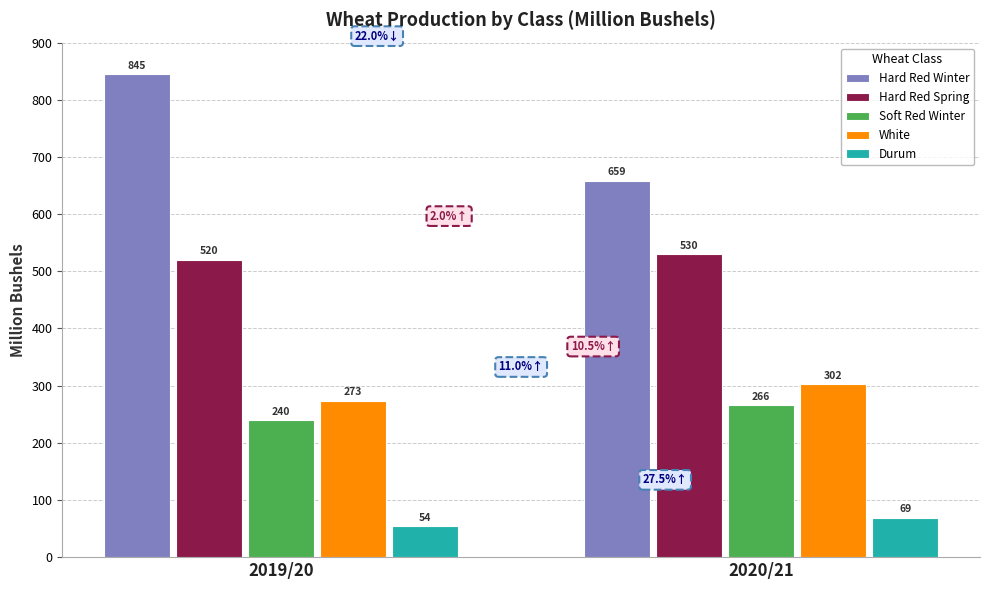

Which series has the largest total across all categories?

Hard Red Winter